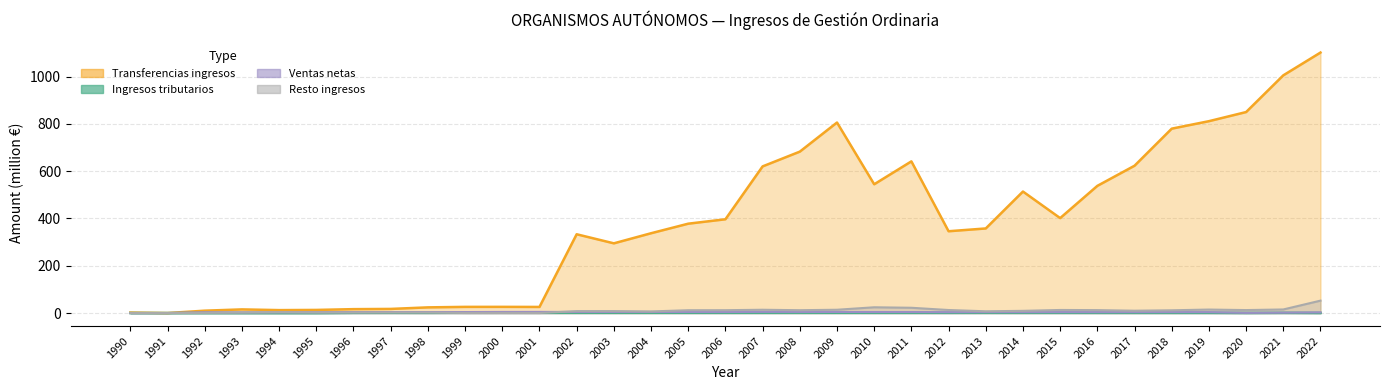

How many intersections are there between Ventas_netas and Resto_ingresos?

1